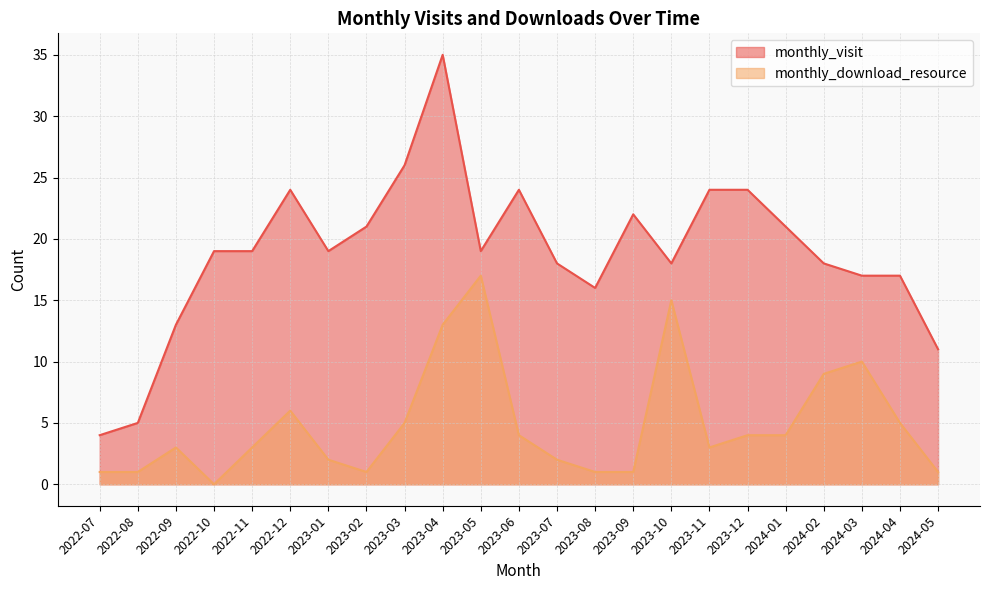

At 2023-04, list the series in order from largest to smallest.

monthly_visit, monthly_download_resource